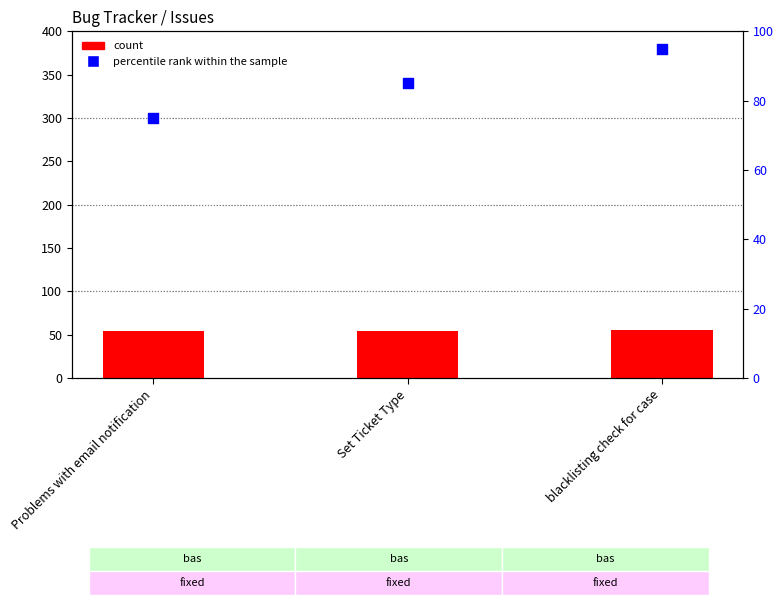

At which category is the sum across all series the highest?

blacklisting check for case